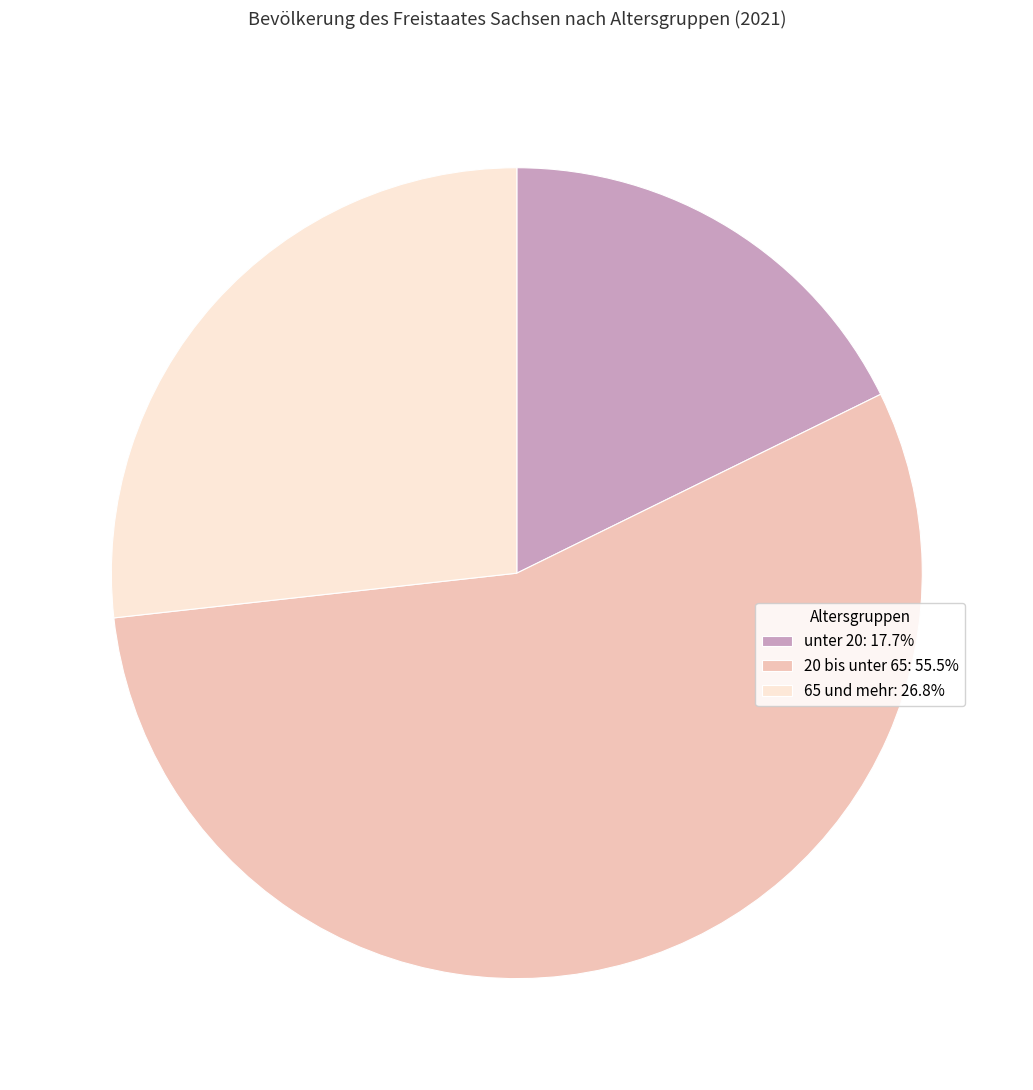

True or false: unter 20 accounts for 27% of the total.

False